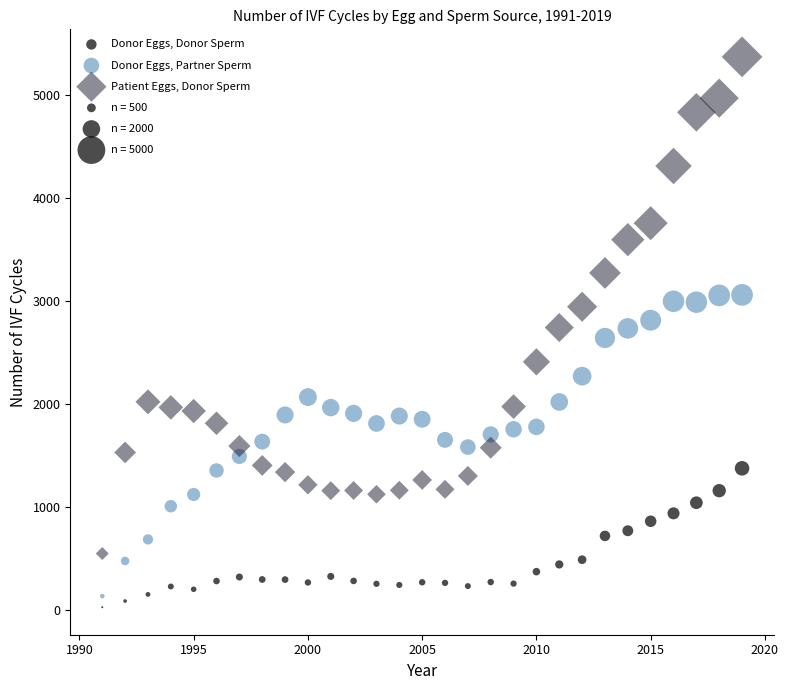

Which series contains the highest Y value?

Patient Eggs, Donor Sperm